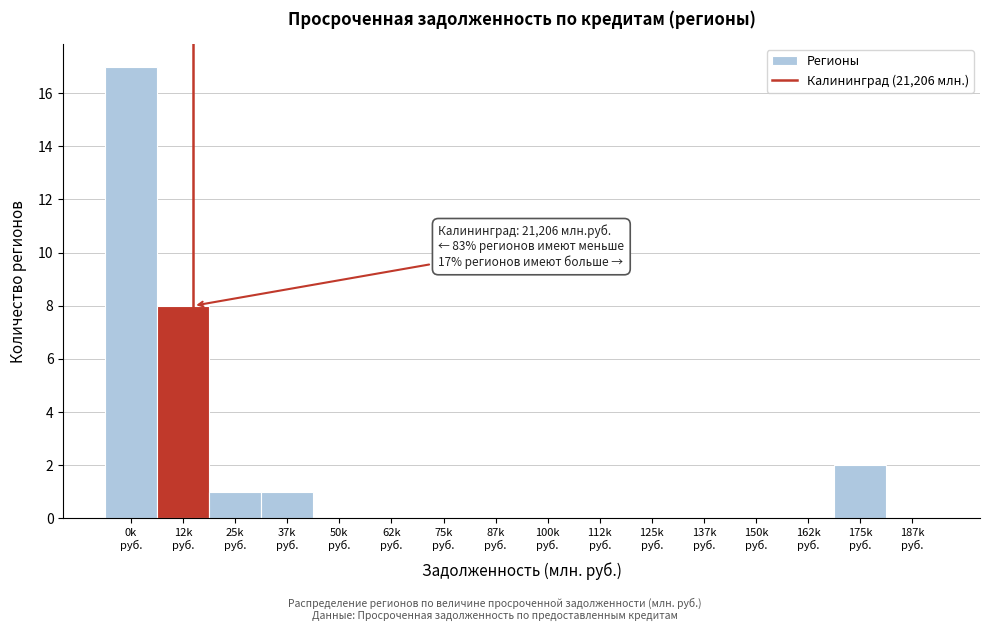

What is the maximum value shown in the chart?

17